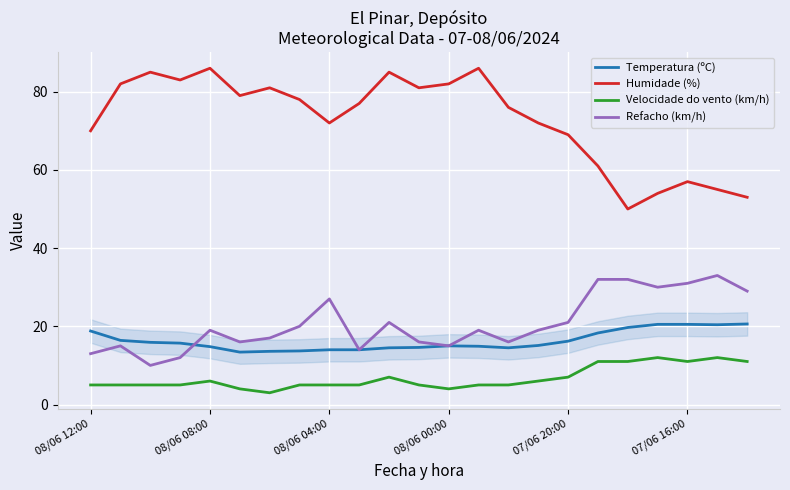

Which series has the widest spread of values?

Humidade (%)